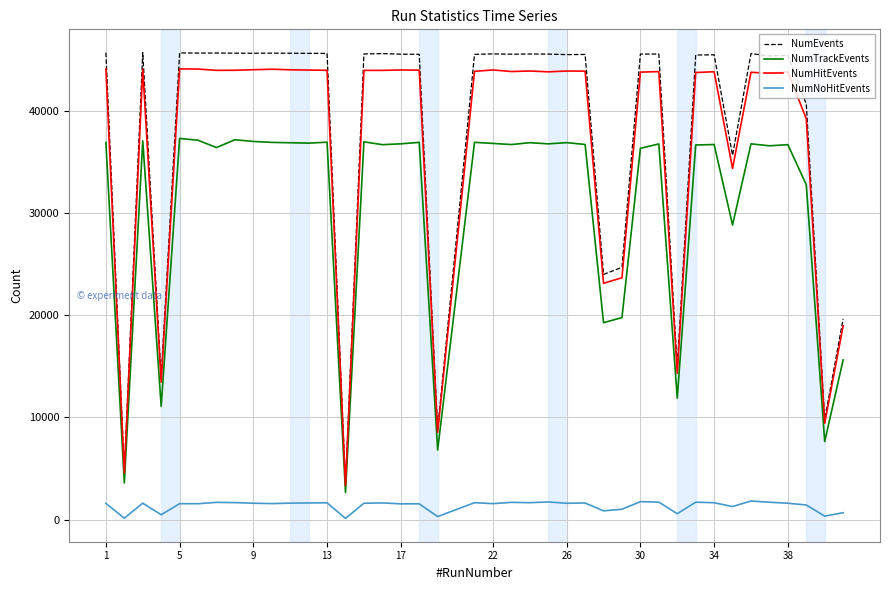

What is the lowest value of the NumHitEvents series?

3343